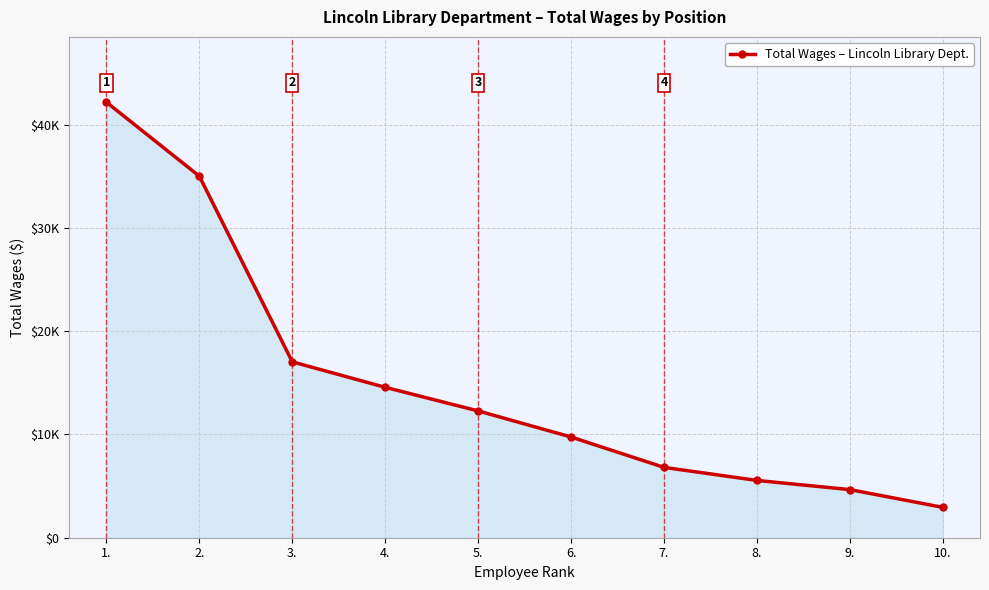

What is the value of the 9th point from the left?

4659